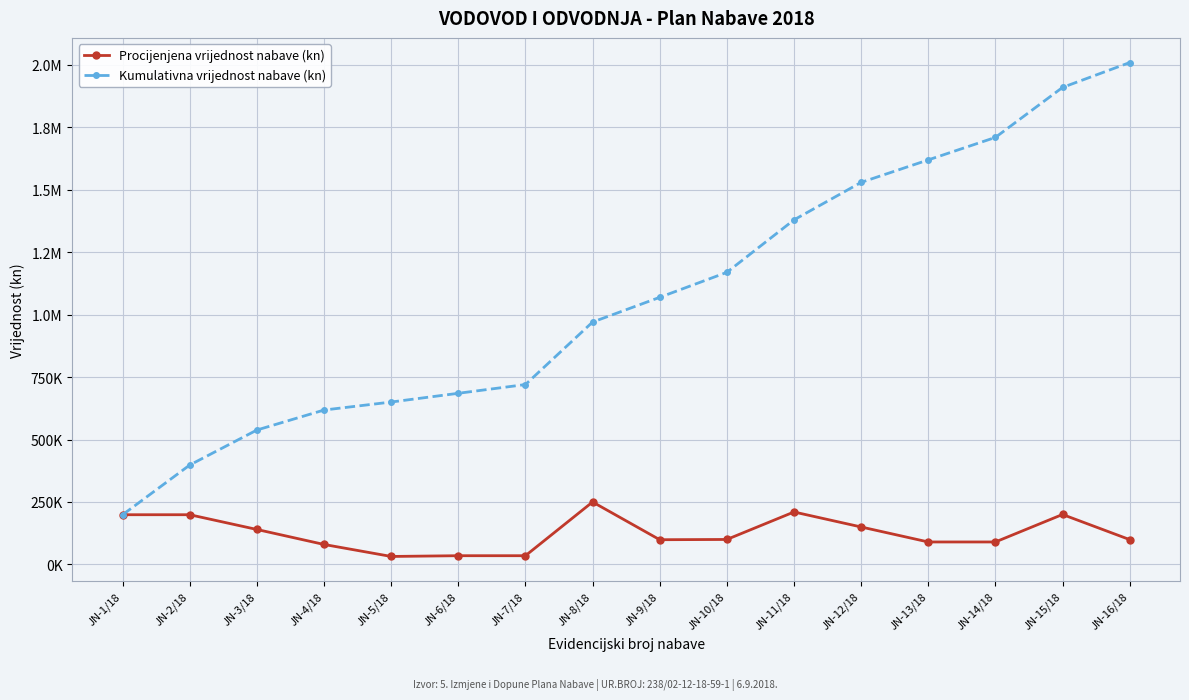

What is the smallest value displayed?

32000